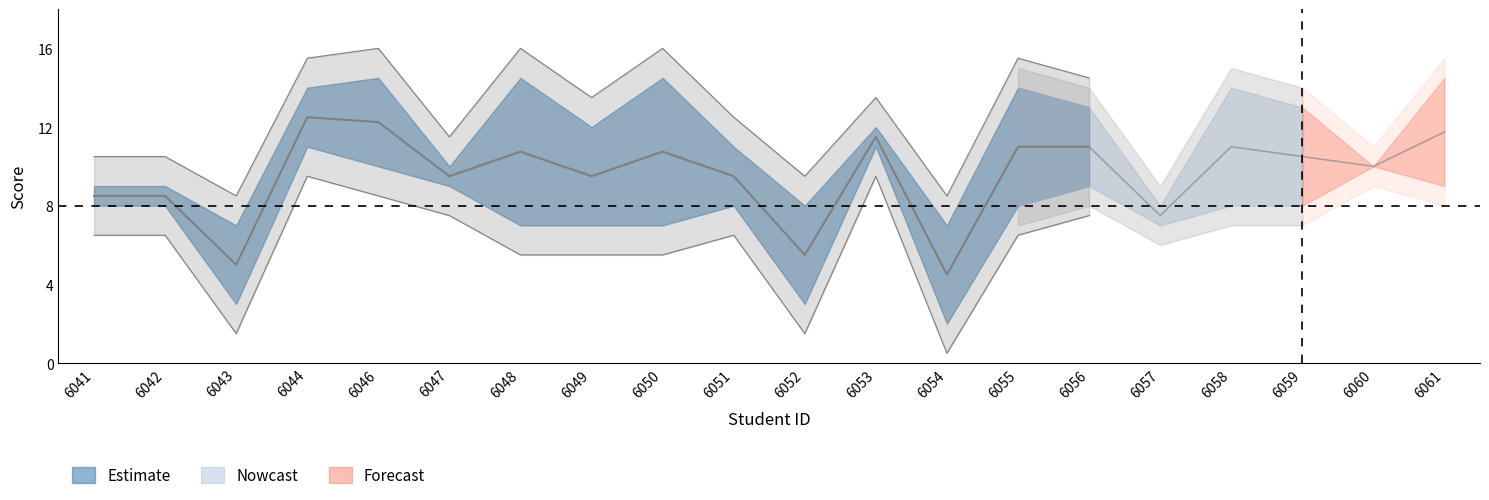

How many lines are shown in the chart?

2